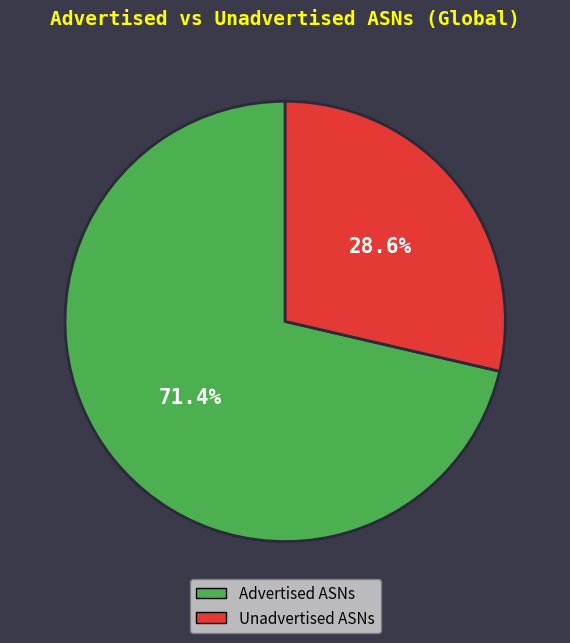

To the nearest percent, what is the combined percentage of Advertised ASNs and Unadvertised ASNs?

100%